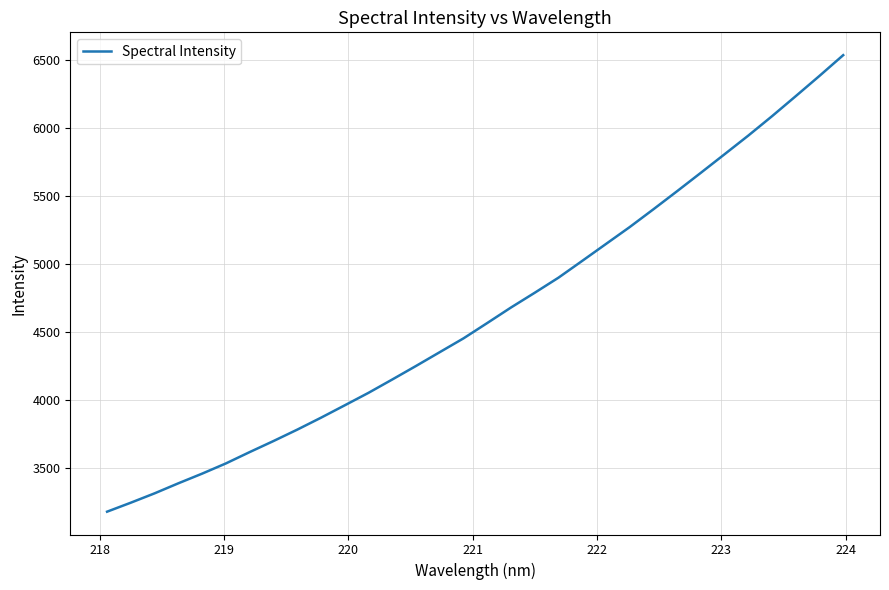

What is the maximum value shown in the chart?

6537.0